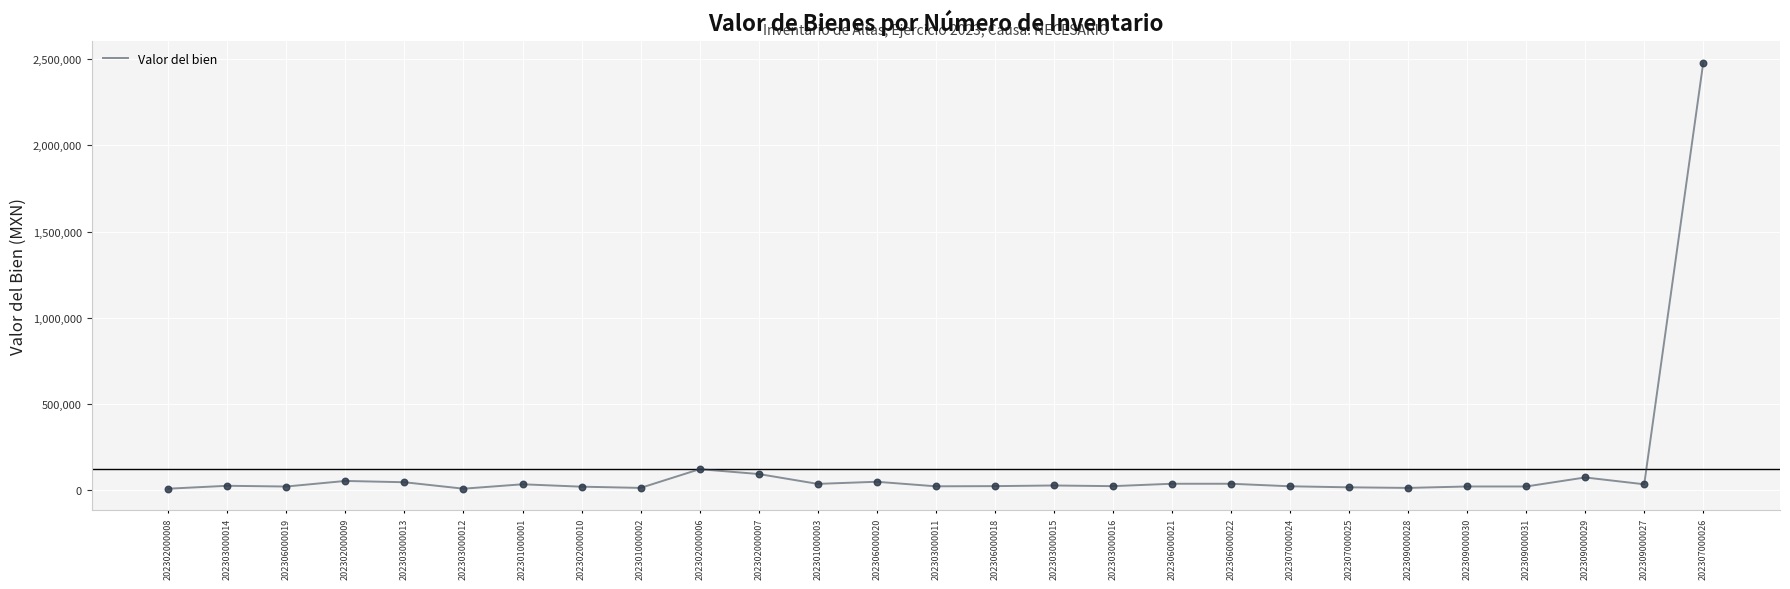

Which label corresponds to the largest value in the chart?

202307000026